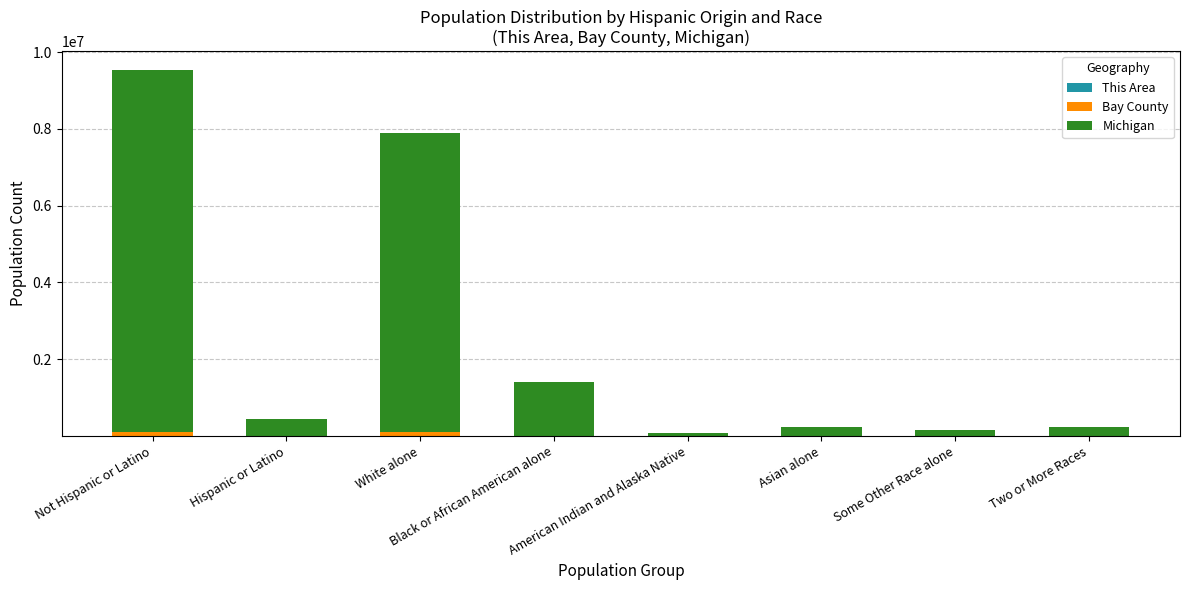

How many data points does each series have?

8